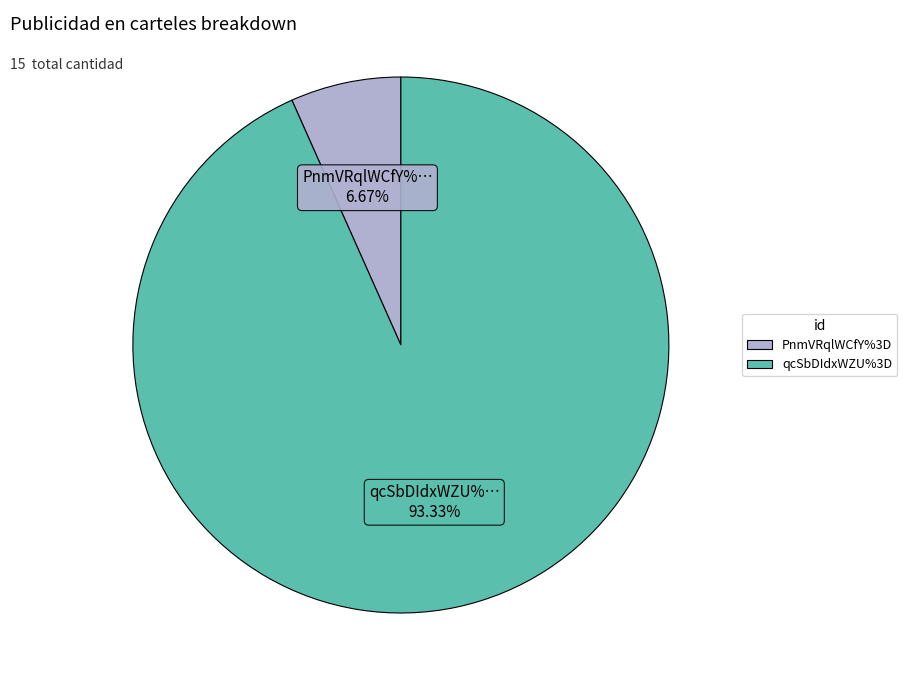

How many slices are in this pie chart?

2